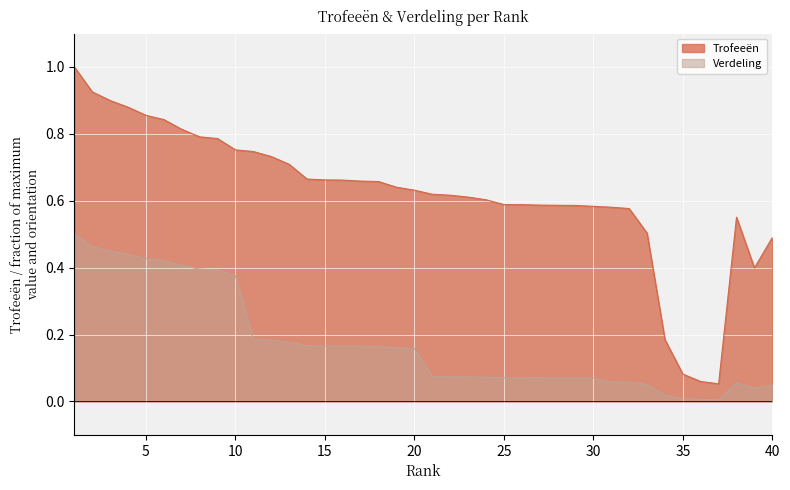

True or false: Trofeeën and Verdeling intersect in this chart.

False